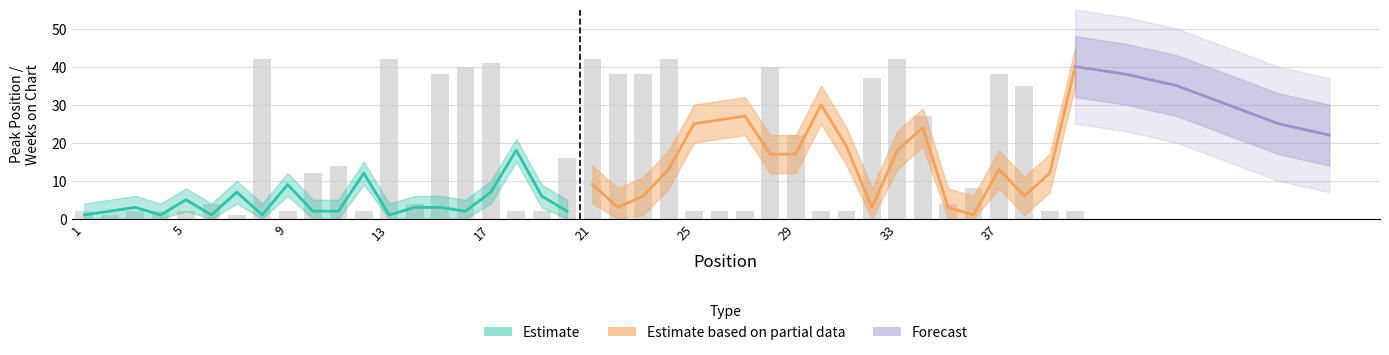

Rank the categories by value from lowest to highest.

2, 7, 1, 3, 4, 5, 9, 12, 18, 19, 25, 26, 27, 30, 31, 39, 40, 6, 14, 35, 36, 10, 11, 20, 29, 34, 38, 32, 15, 22, 23, 37, 16, 28, 17, 8, 13, 21, 24, 33